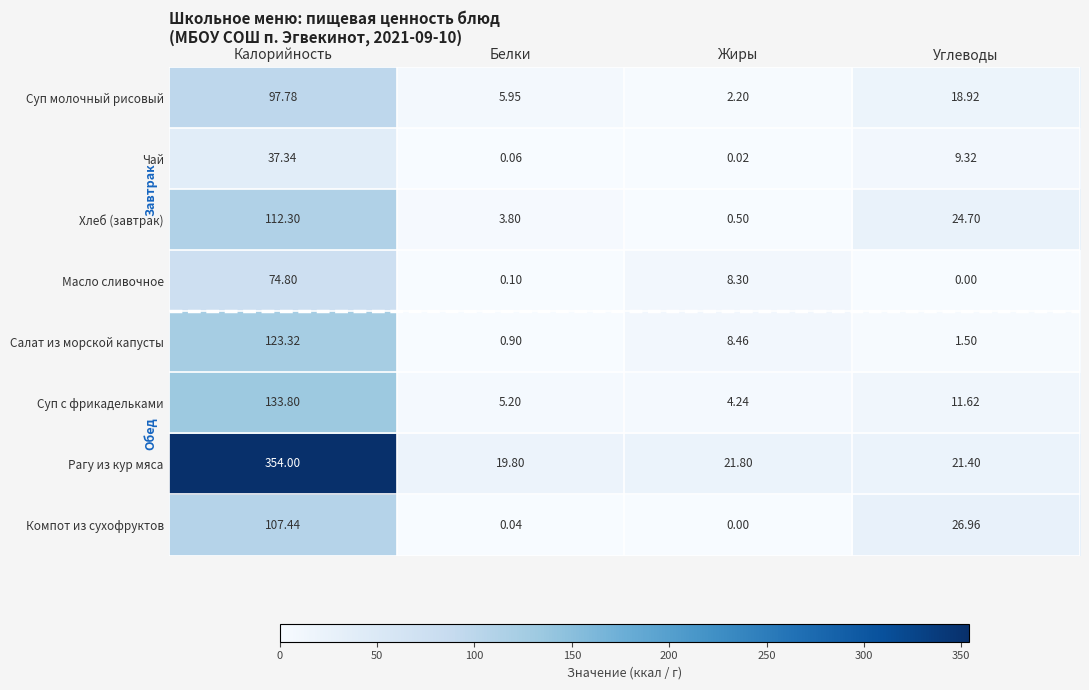

Rank the categories by Рагу из кур мяса value from lowest to highest.

Белки, Углеводы, Жиры, Калорийность